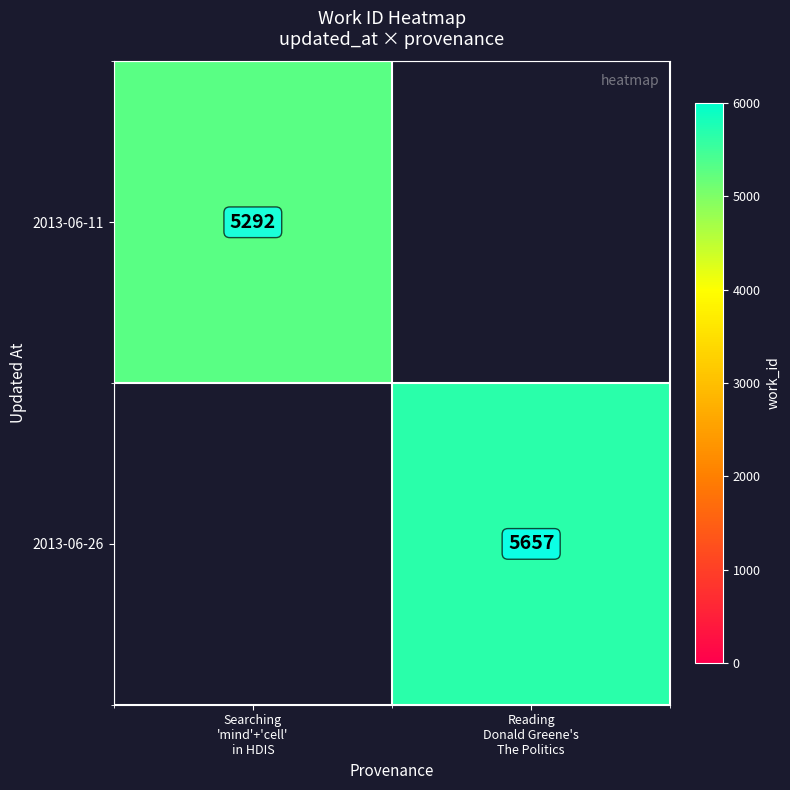

Is the value of 2013-06-26 at Searching 'mind'+'cell' in HDIS greater than the value of 2013-06-11 at Searching 'mind'+'cell' in HDIS?

No